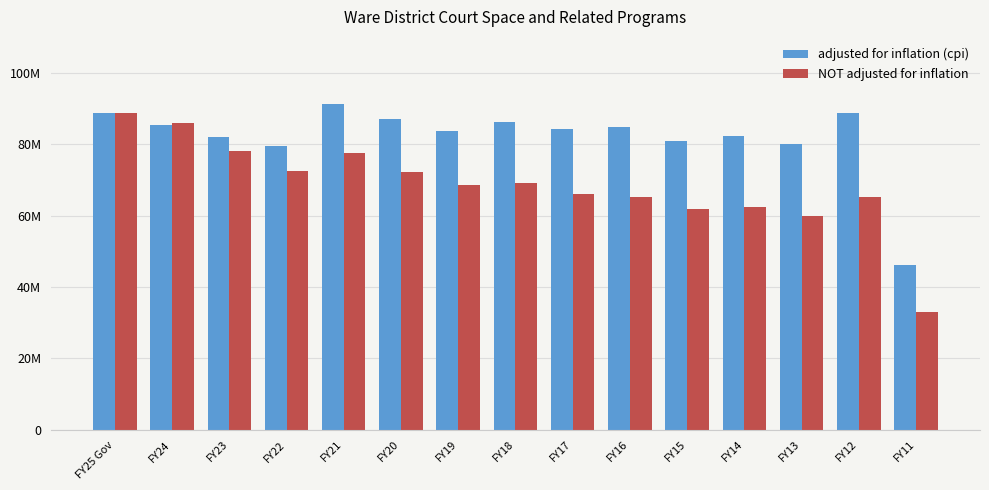

What are all the series names shown in the legend?

adjusted for inflation (cpi), NOT adjusted for inflation